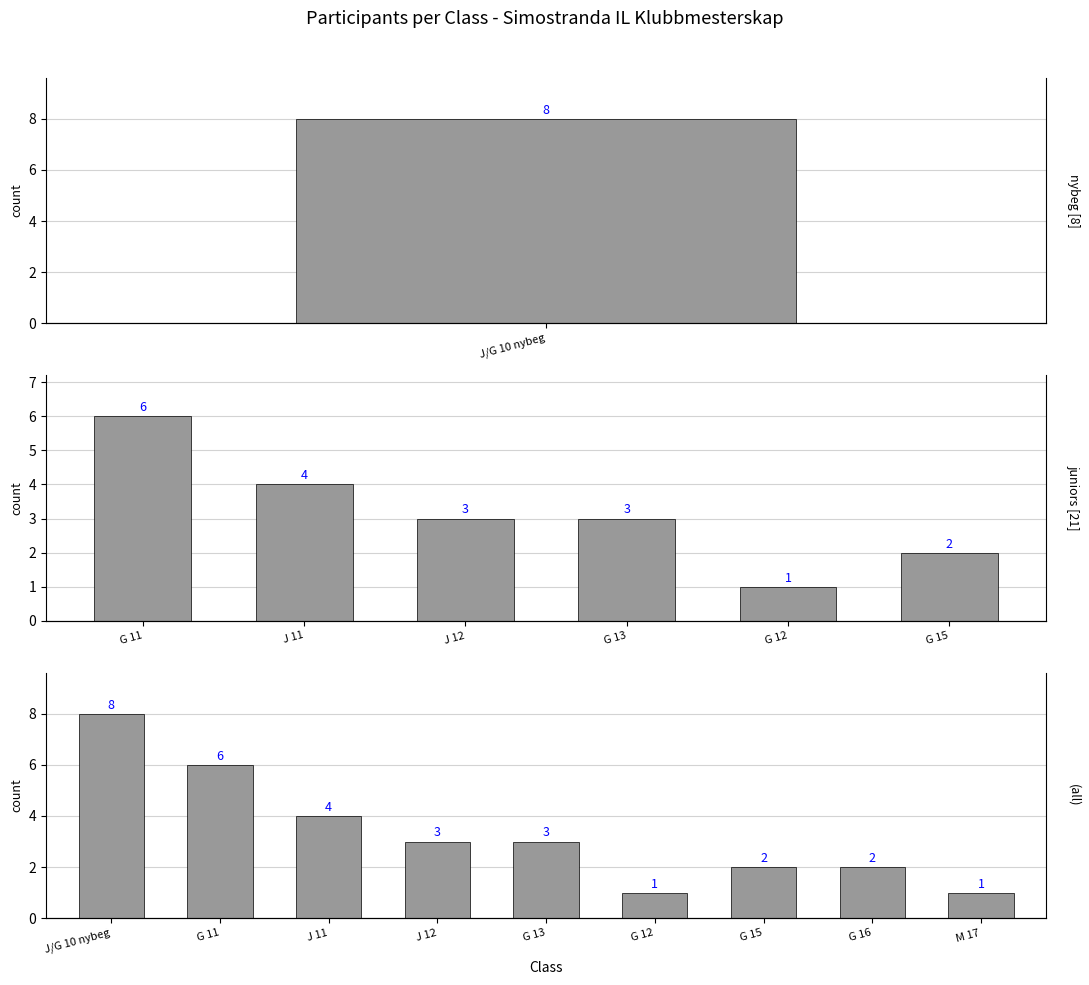

What is the maximum value shown in the chart?

8